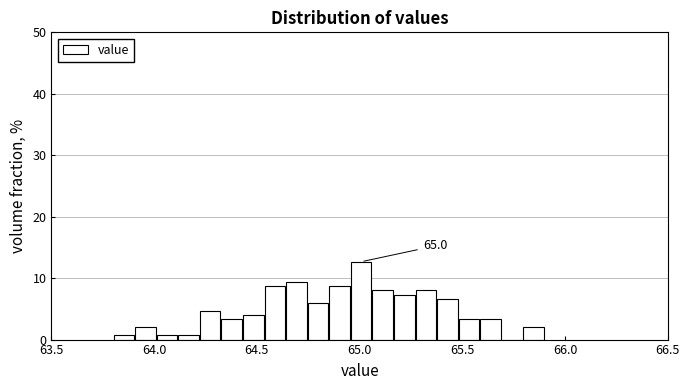

Read against the x-axis, roughly where is the centre of the tallest bar?

65.00